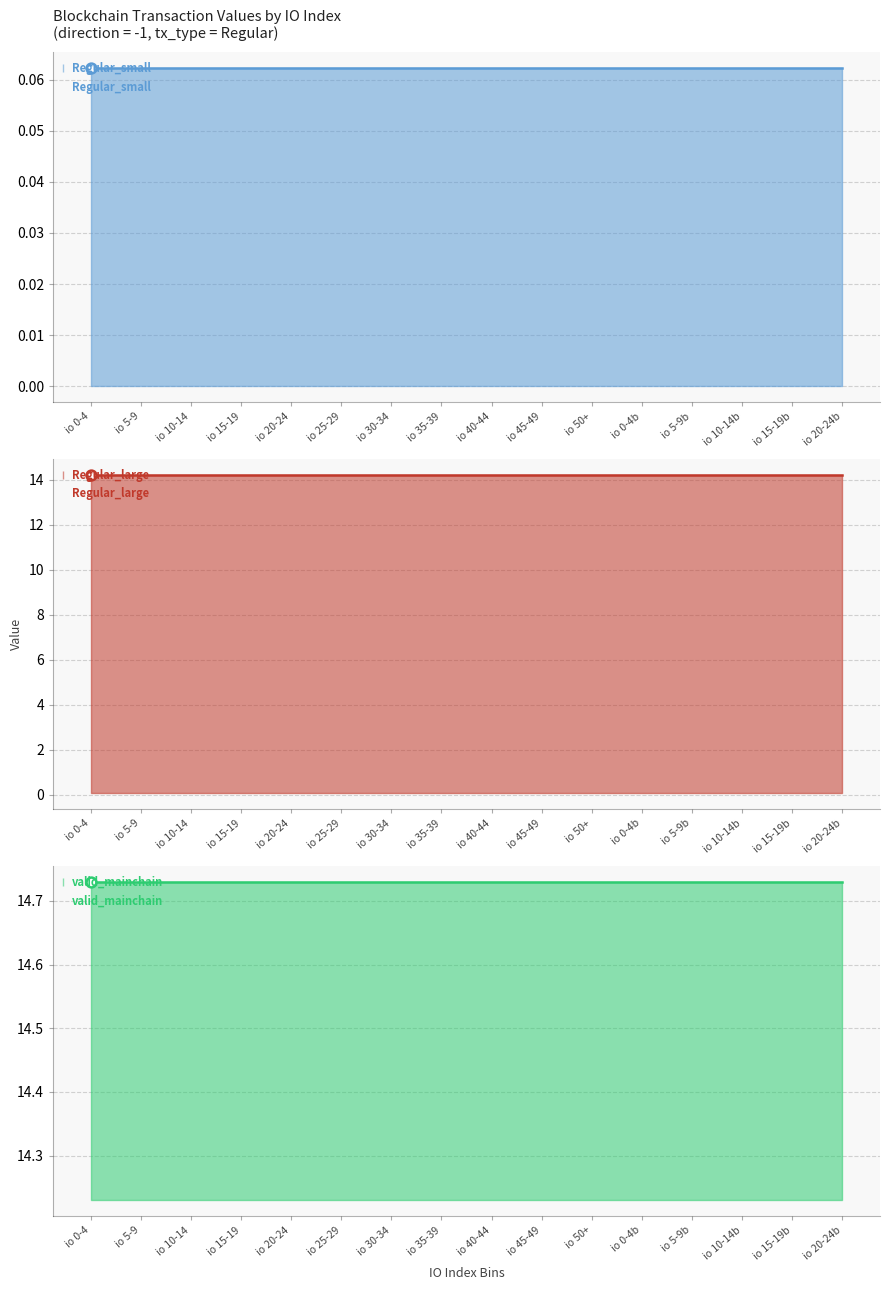

What is the total value across all series at io 0-4?

29.0